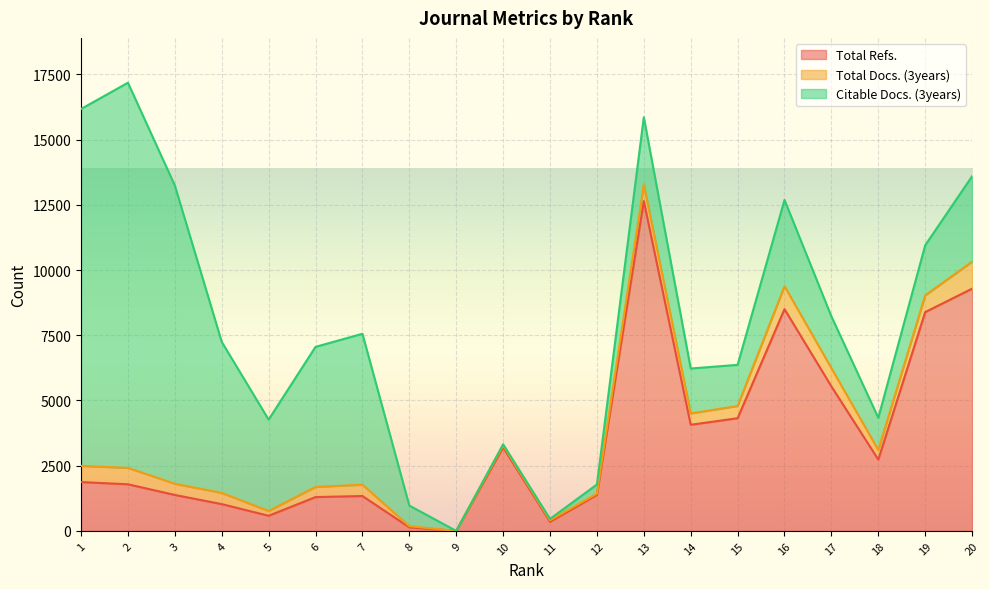

The value of Total Docs. (3years) at 18 is 368. True or false?

True